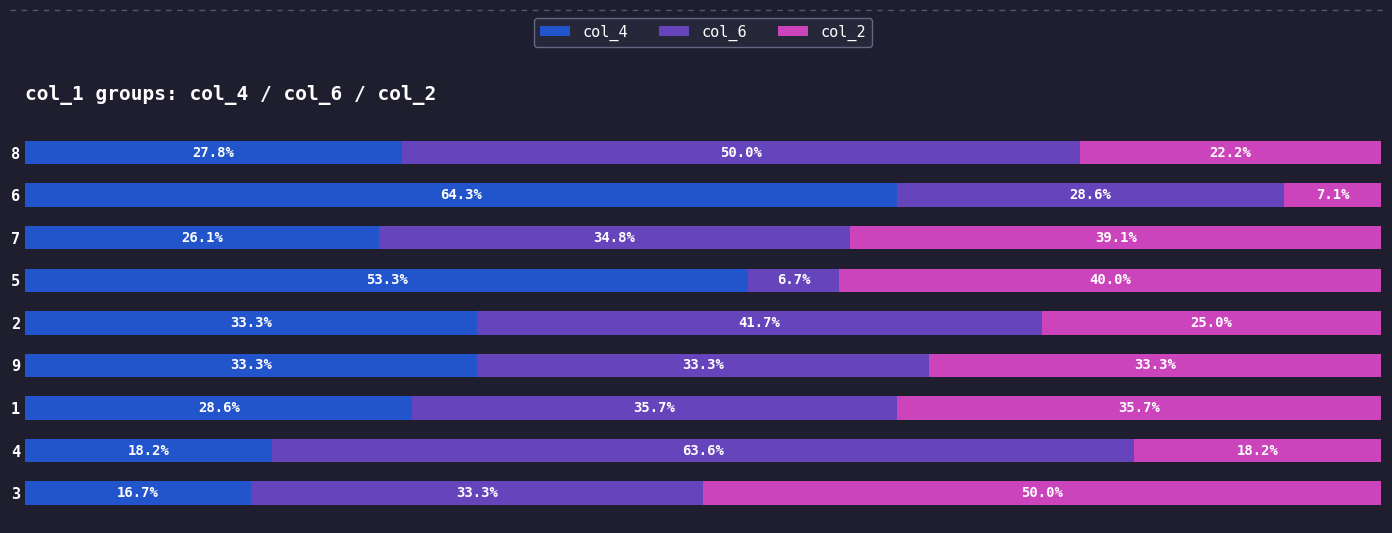

What are all the series names shown in the legend?

col_4, col_6, col_2